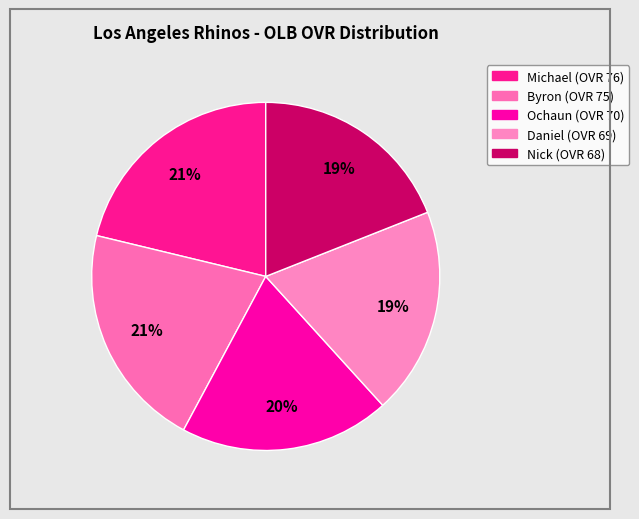

How many segments does this pie chart have?

5